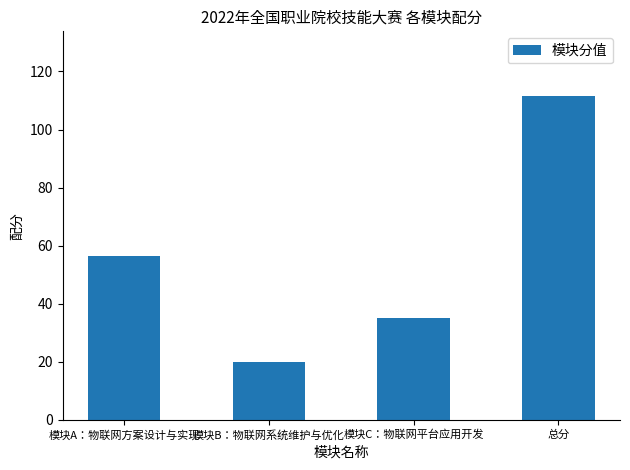

Which label corresponds to the largest value in the chart?

总分